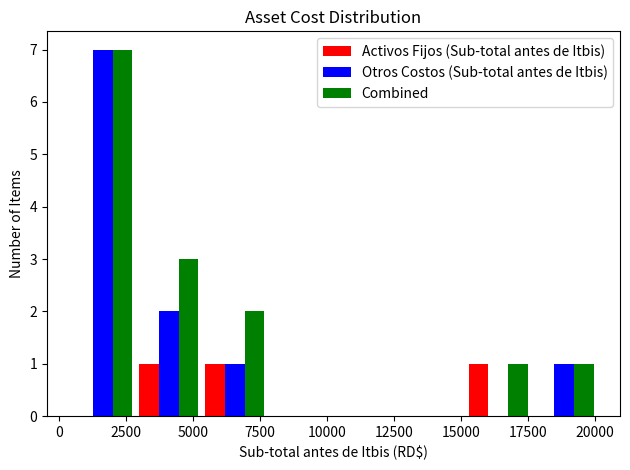

Reading left to right, transcribe this chart: for each range on the x-axis, give the height of each series' bar. Neither the bar edges nor the heights are printed on the chart, so give them approximately, as read against the axes.

500 to 3000: Activos Fijos (Sub-total antes de Itbis)=0	Otros Costos (Sub-total antes de Itbis)=7	Combined=7
3000 to 5500: Activos Fijos (Sub-total antes de Itbis)=1	Otros Costos (Sub-total antes de Itbis)=2	Combined=3
5500 to 8000: Activos Fijos (Sub-total antes de Itbis)=1	Otros Costos (Sub-total antes de Itbis)=1	Combined=2
8000 to 10000: Activos Fijos (Sub-total antes de Itbis)=0	Otros Costos (Sub-total antes de Itbis)=0	Combined=0
10000 to 12500: Activos Fijos (Sub-total antes de Itbis)=0	Otros Costos (Sub-total antes de Itbis)=0	Combined=0
12500 to 15000: Activos Fijos (Sub-total antes de Itbis)=0	Otros Costos (Sub-total antes de Itbis)=0	Combined=0
15000 to 17500: Activos Fijos (Sub-total antes de Itbis)=1	Otros Costos (Sub-total antes de Itbis)=0	Combined=1
17500 to 20000: Activos Fijos (Sub-total antes de Itbis)=0	Otros Costos (Sub-total antes de Itbis)=1	Combined=1